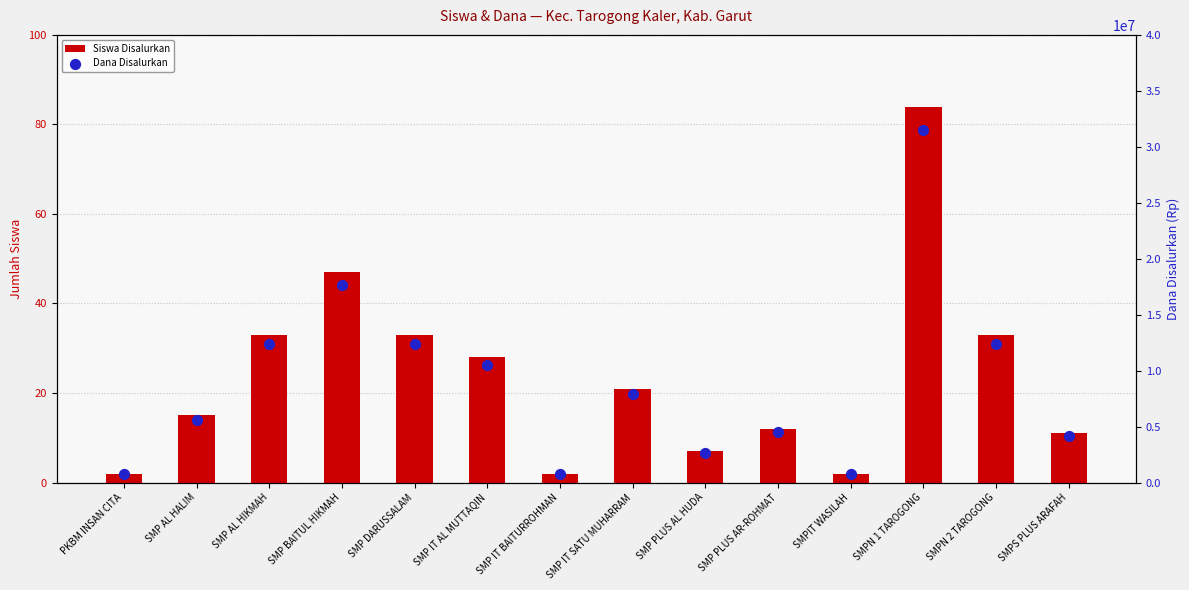

Which series reaches the maximum Y coordinate?

Dana Disalurkan